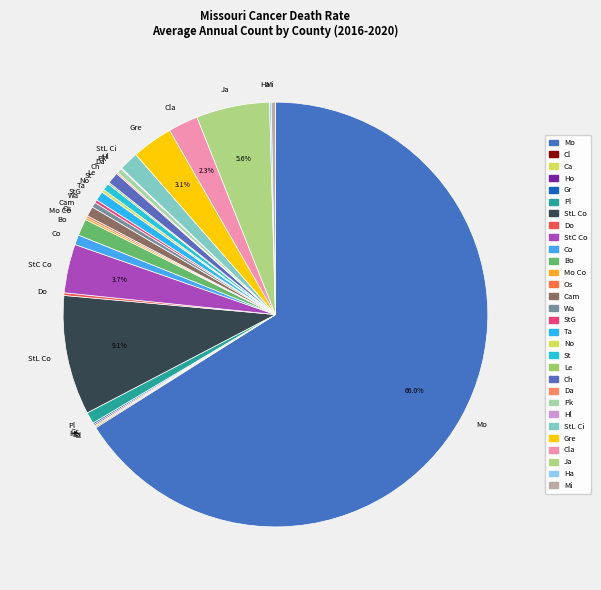

Which slice is the largest?

Mo